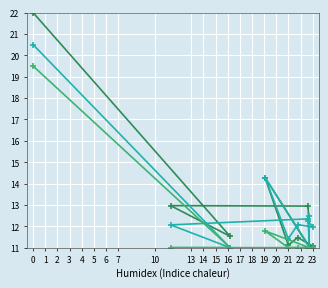

What is the difference between the Iratfolyóméter (2) values at 2 and 14?

0.4